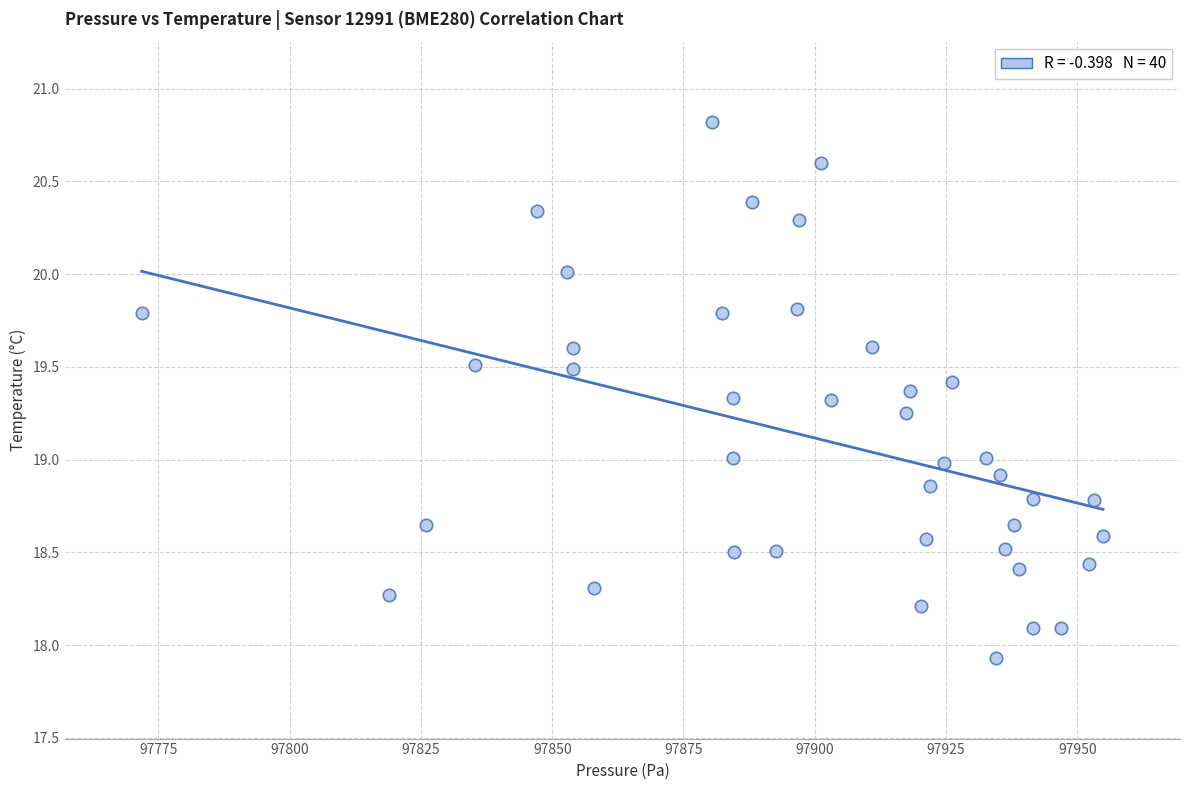

What is the range of Y values (max minus min)?

2.9